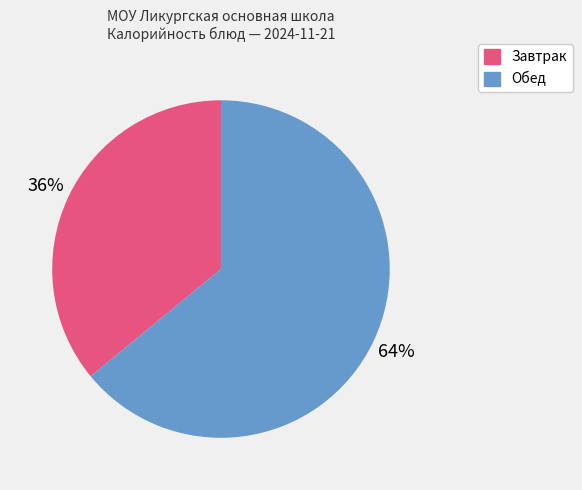

How many segments does this pie chart have?

2